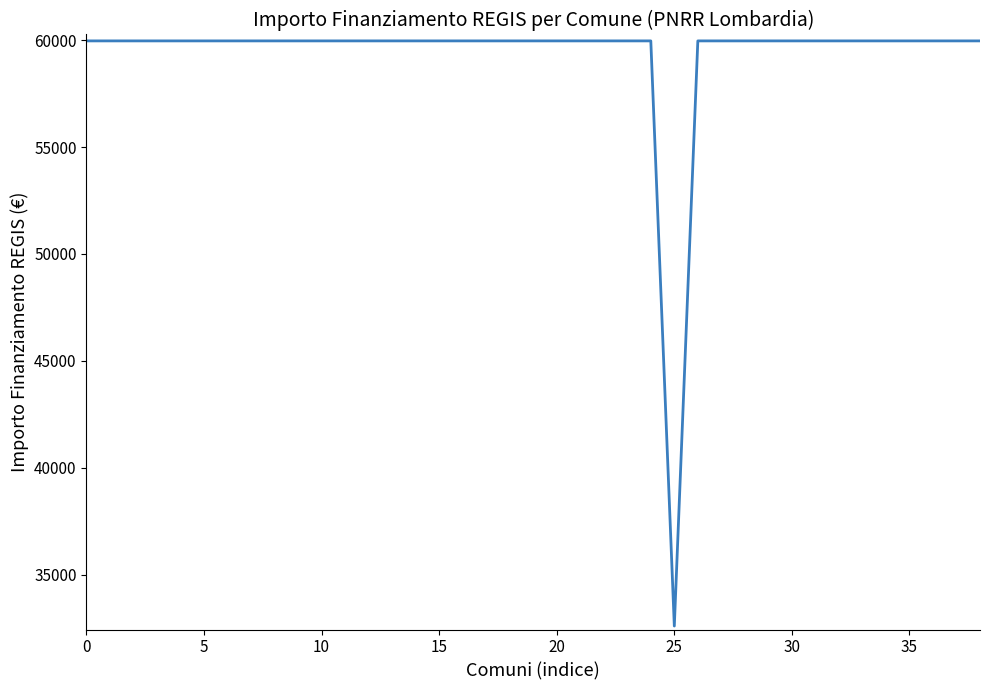

What is the greatest value displayed?

59966